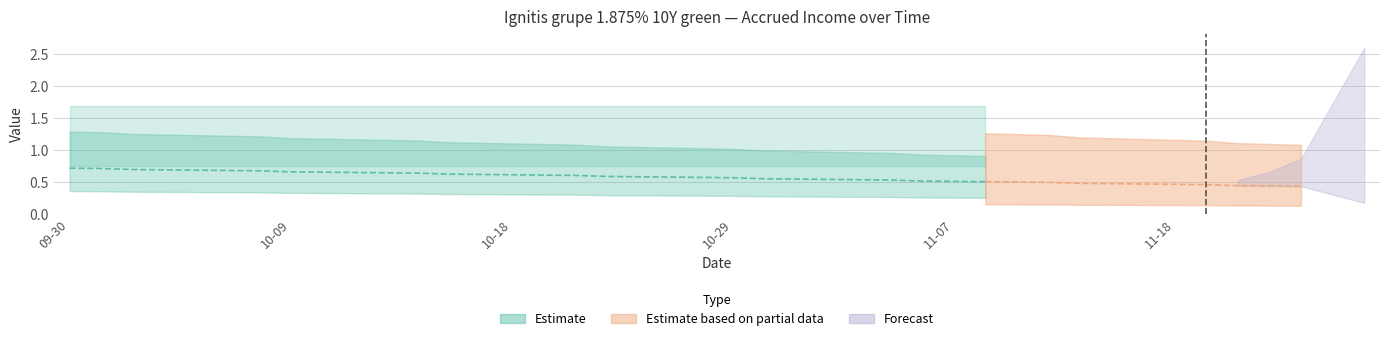

True or false: Kupona_likme has a value of 2.5 at 2024-09-30.

False